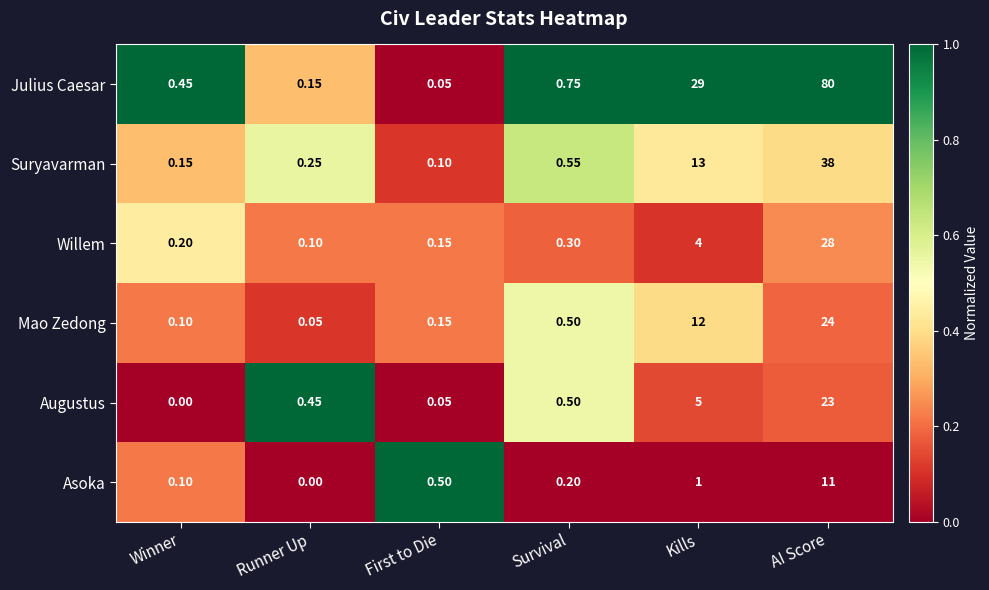

At which category is the sum across all series the highest?

AI Score